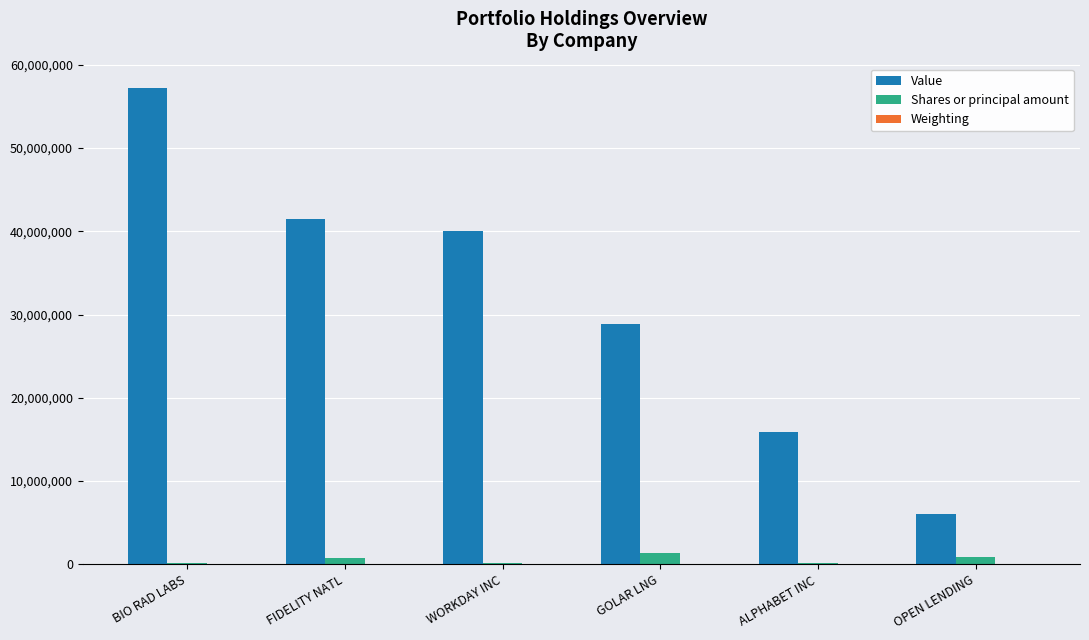

True or false: Value has a value of 41453355.0 at FIDELITY NATL.

True